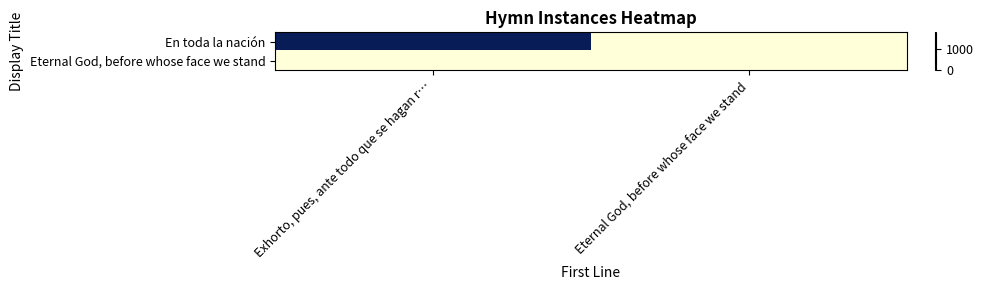

At which category is the sum across all series the highest?

Exhorto, pues, ante todo que se hagan r…